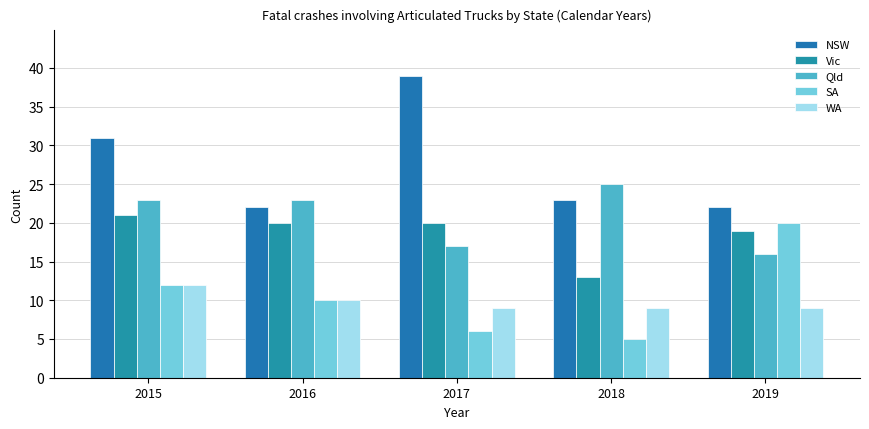

Is the value of WA at 2017 greater than the value of Vic at 2018?

No